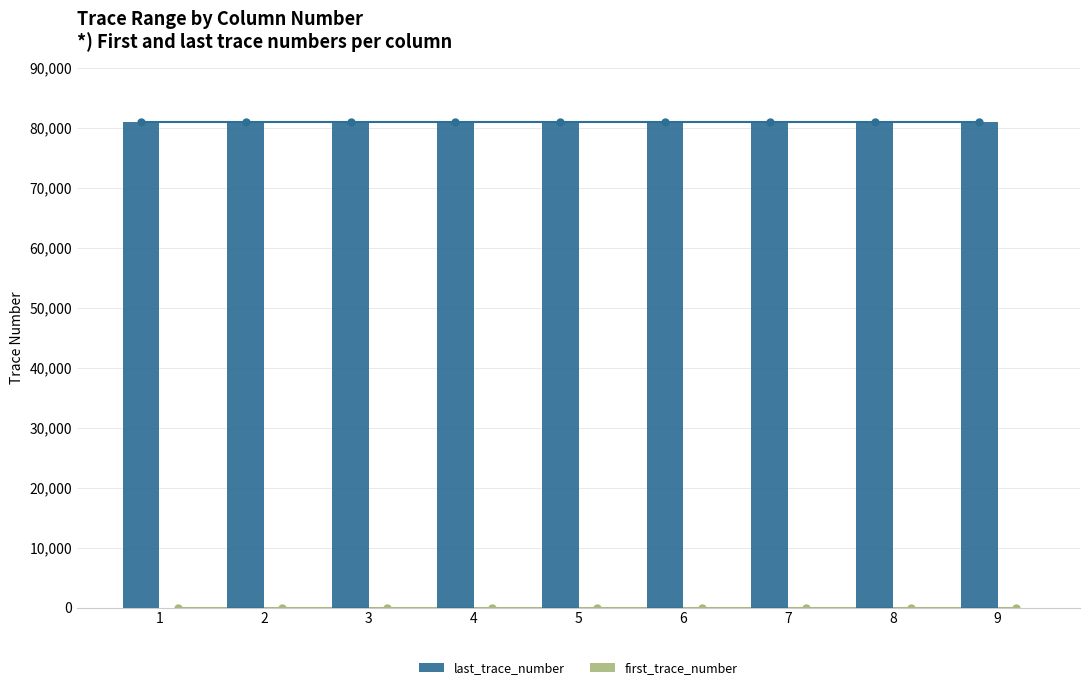

What is the maximum value shown in the chart?

81000